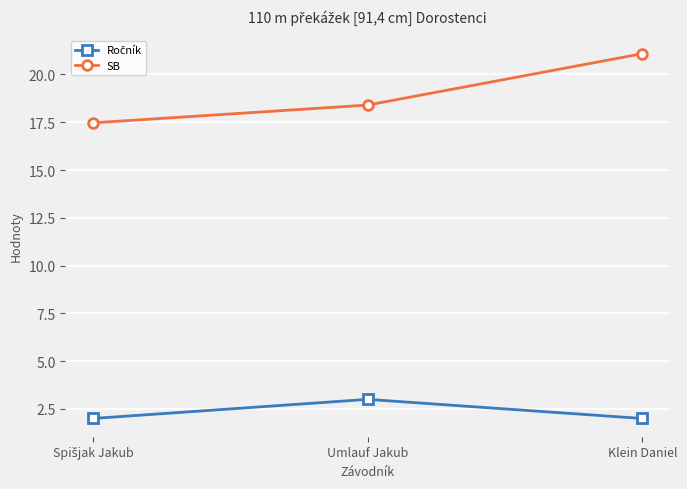

Is it true that SB equals 18.4 at Umlauf Jakub?

True